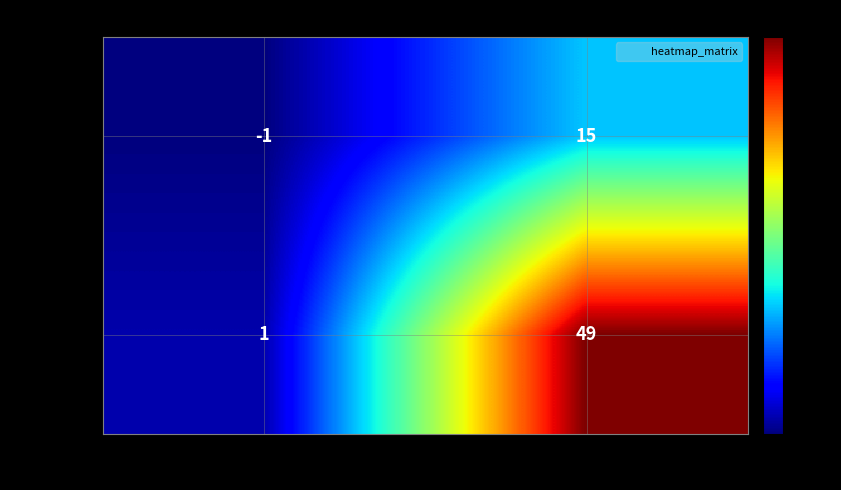

Reading right to left, extract all data points from this chart.

9f448307…: 15	-1
be51a0c7…: 49	1